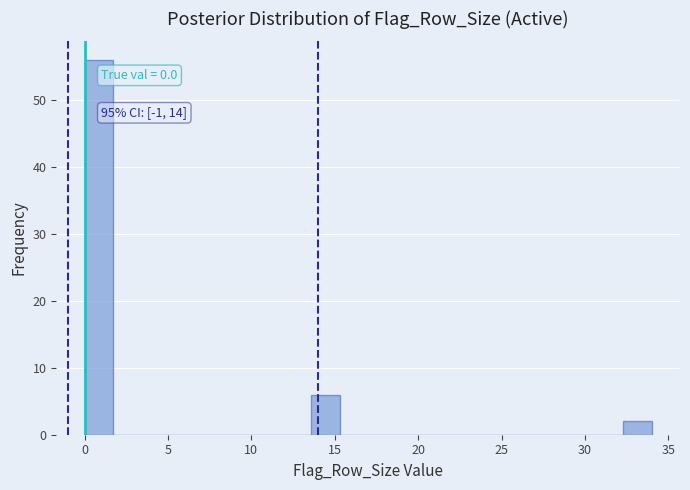

Read against the x-axis, roughly where is the centre of the tallest bar?

1.0